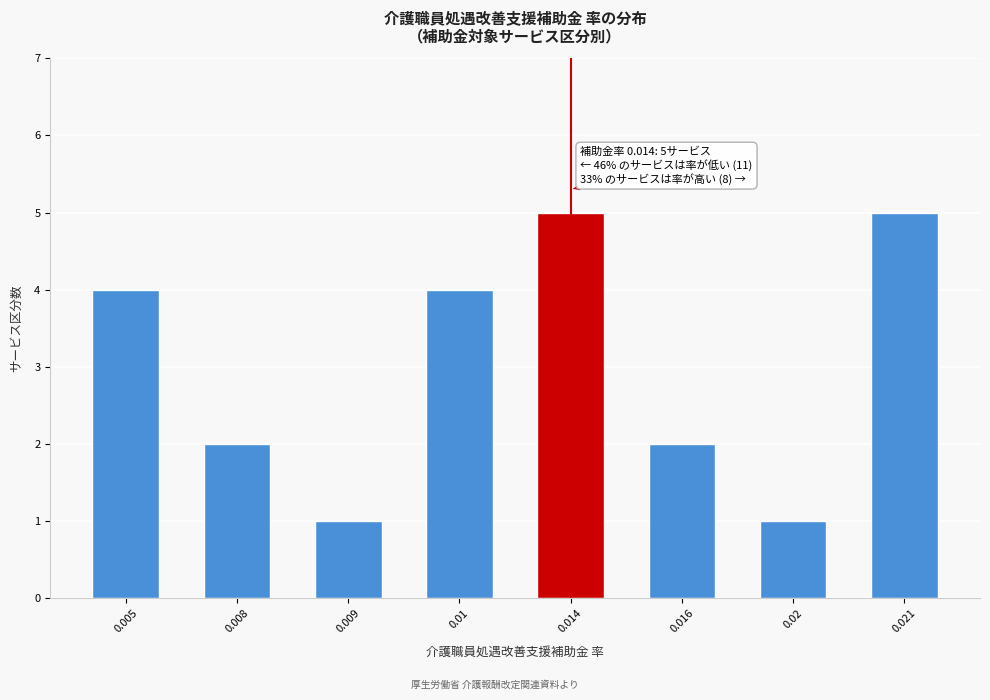

Reading left to right, what are all the values shown in this chart?

4	2	1	4	5	2	1	5